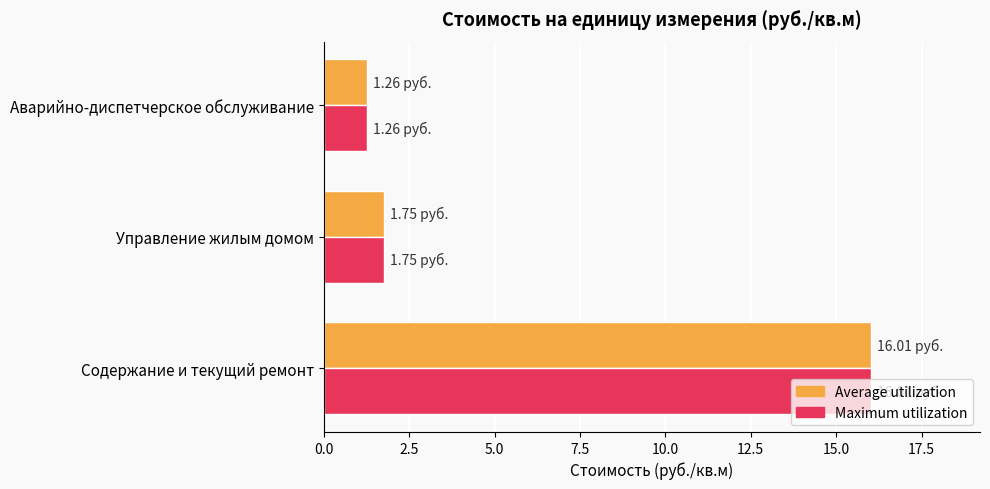

List the labels in order of Maximum utilization value, smallest first.

Аварийно-диспетчерское обслуживание, Управление жилым домом, Содержание и текущий ремонт